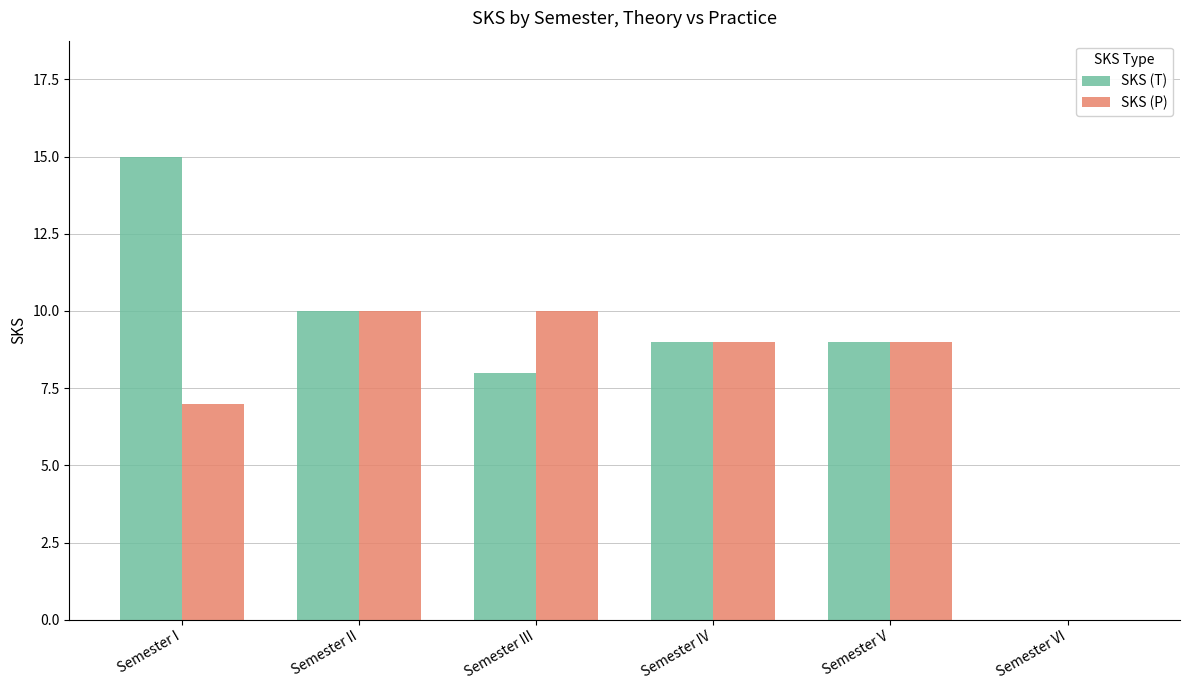

What is the total value across all series at Semester III?

18